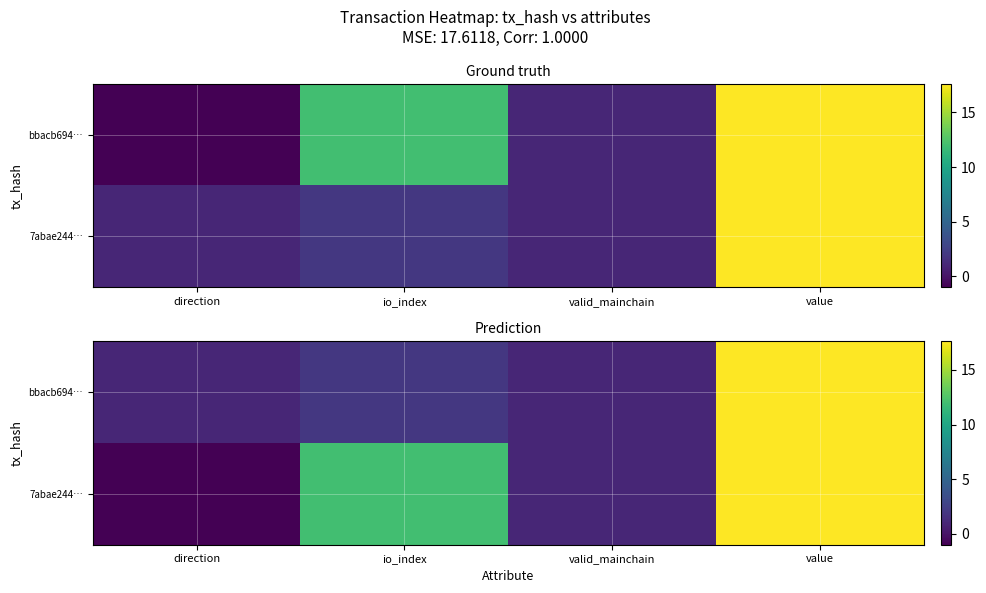

Rank the series by their average value, from highest to lowest.

7abae244…, bbacb694…